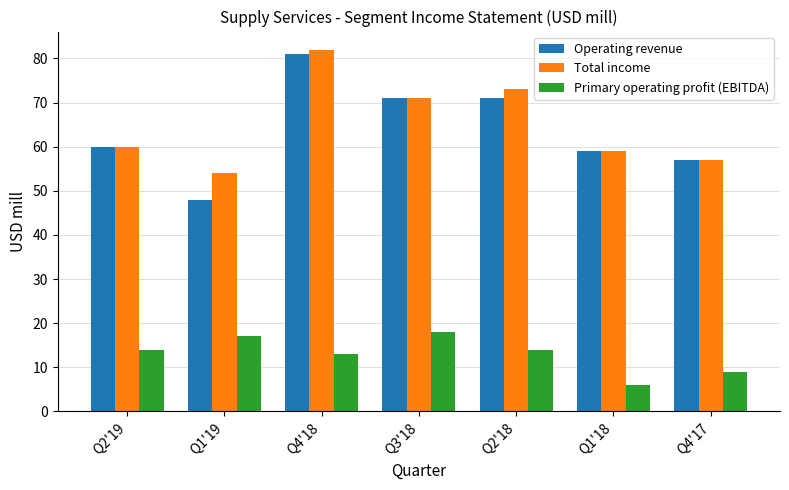

What is the approximate value of Primary operating profit (EBITDA) at Q2'18, to the nearest 10?

10